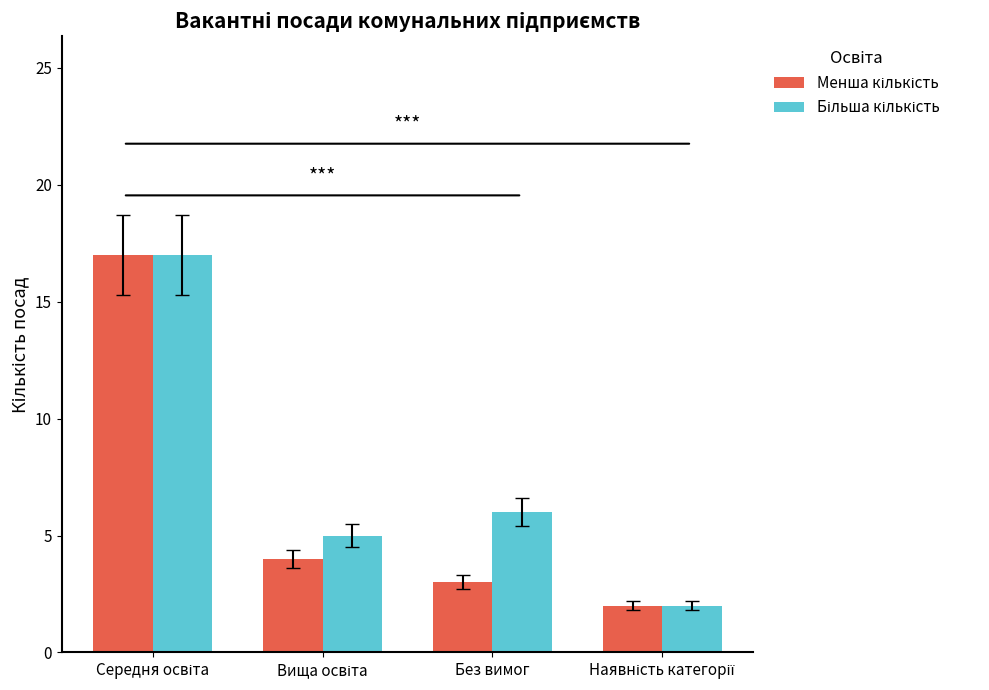

Where is Більша кількість nearest to the value 9?

Без вимог